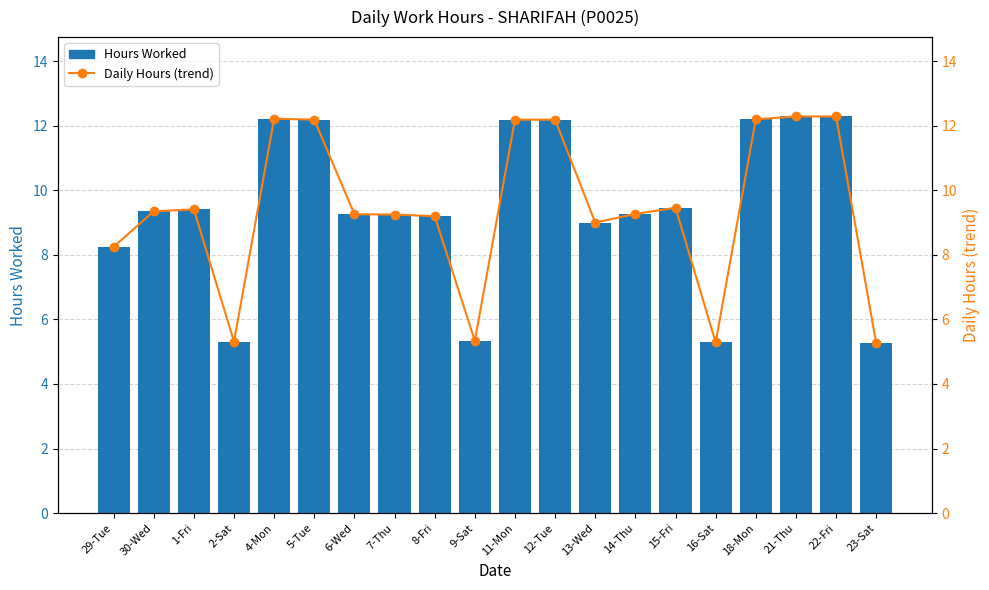

Does the chart contain any negative values?

No